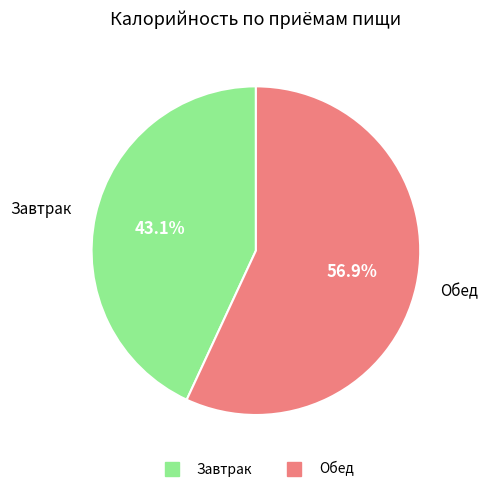

To the nearest percent, what is the difference between the largest and smallest slice percentages?

14%